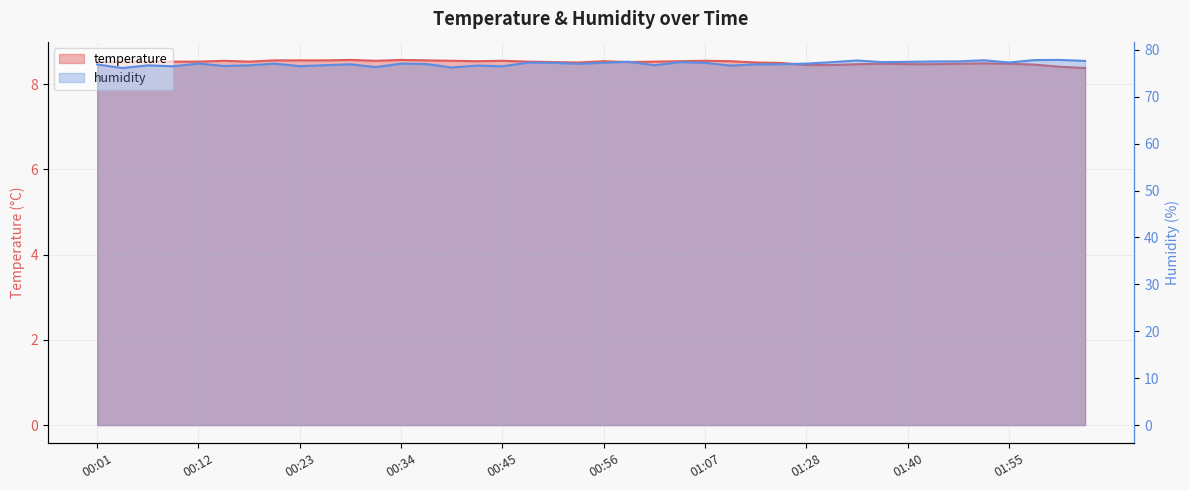

How many categories are shown in the chart?

40